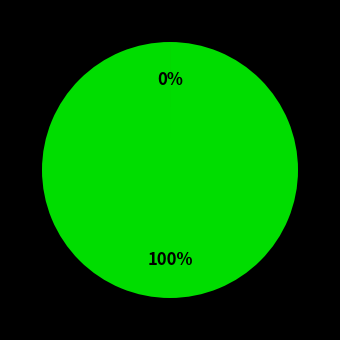

Between 2022-04-01 and 2022-05-01, which is larger?

2022-04-01